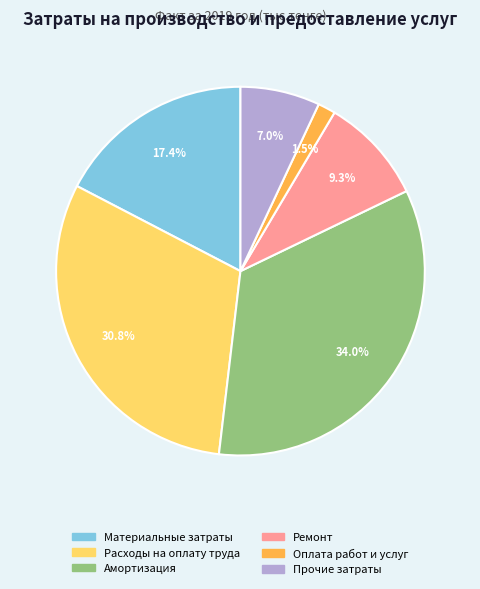

Between Расходы на оплату труда and Амортизация, which is larger?

Амортизация